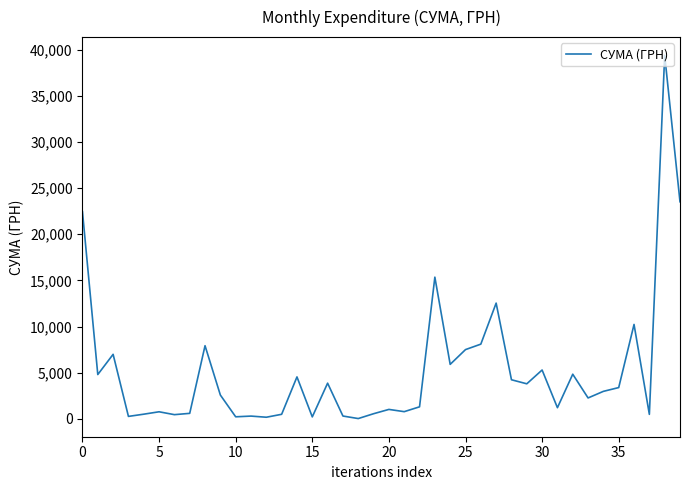

What is the difference between the maximum and minimum values?

39359.1